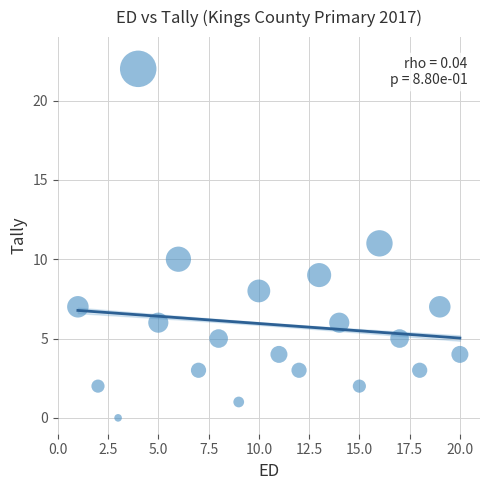

What is the range of X values (max minus min)?

19